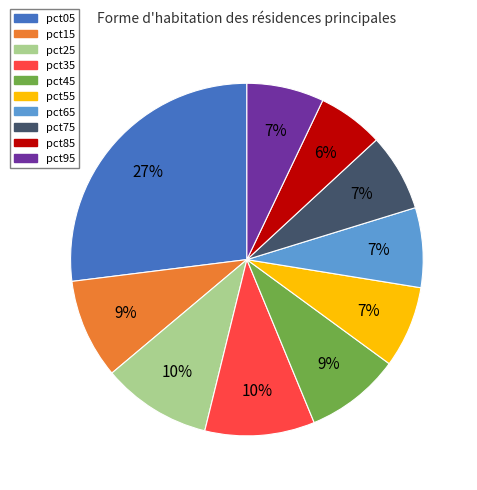

Is it true that pct55 is 7% of the pie?

True